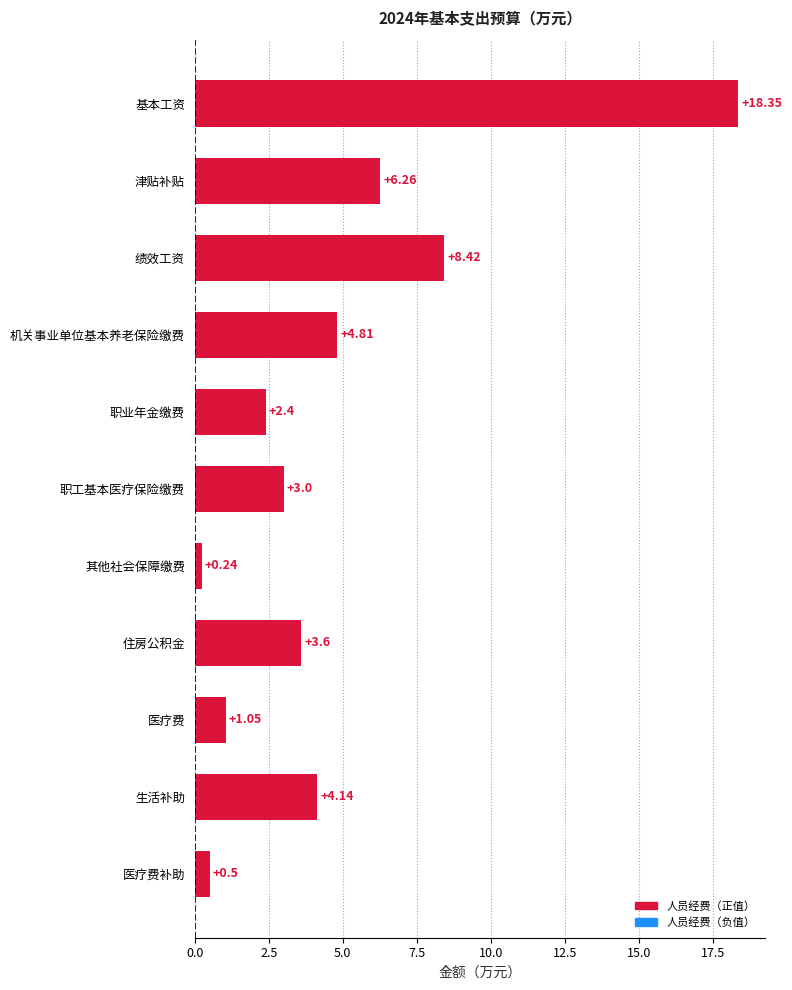

What is the sum of all values?

52.8